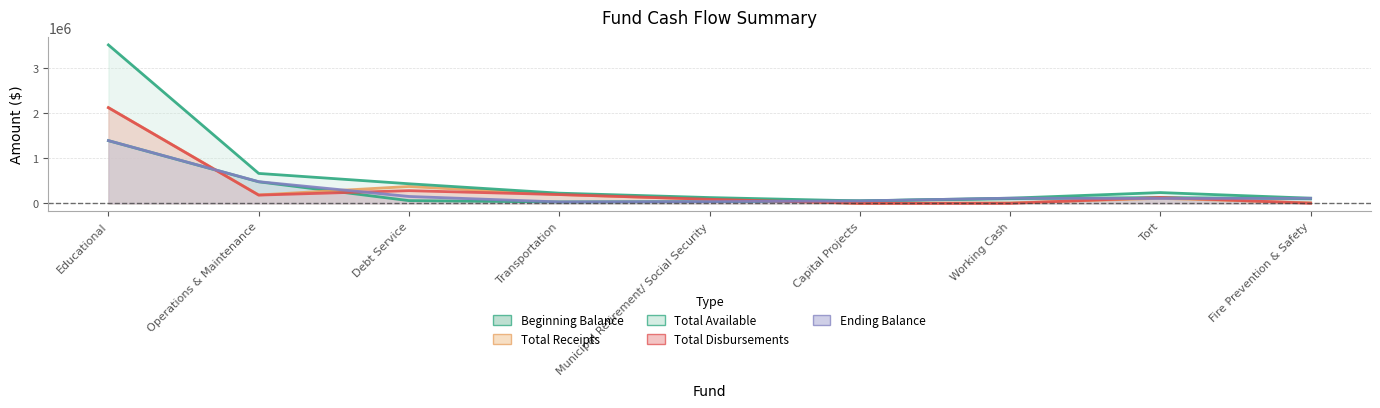

Which category has the lowest value in the Beginning Balance series?

Transportation